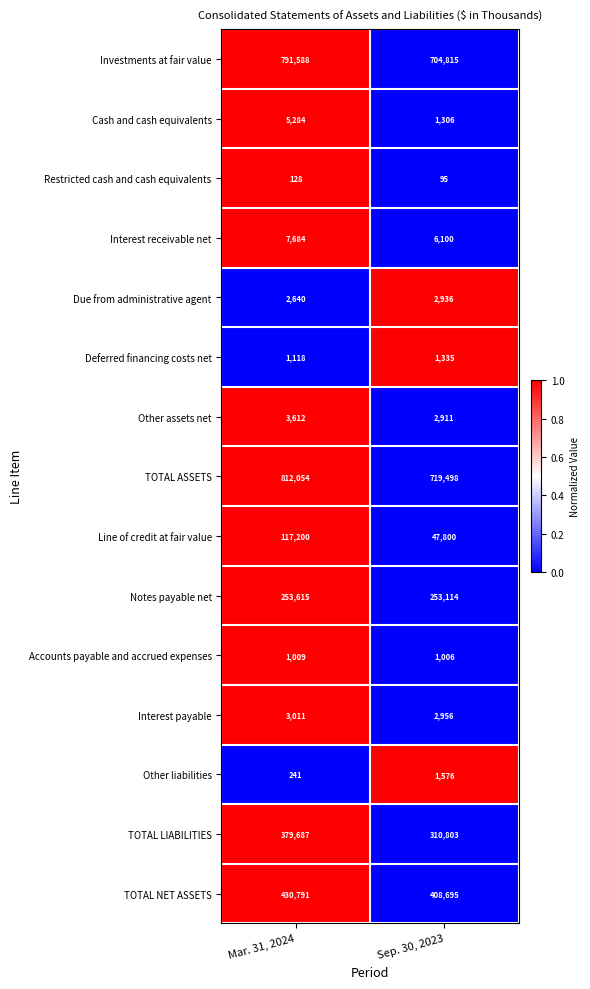

True or false: Other liabilities has a value of 241 at Mar. 31, 2024.

True